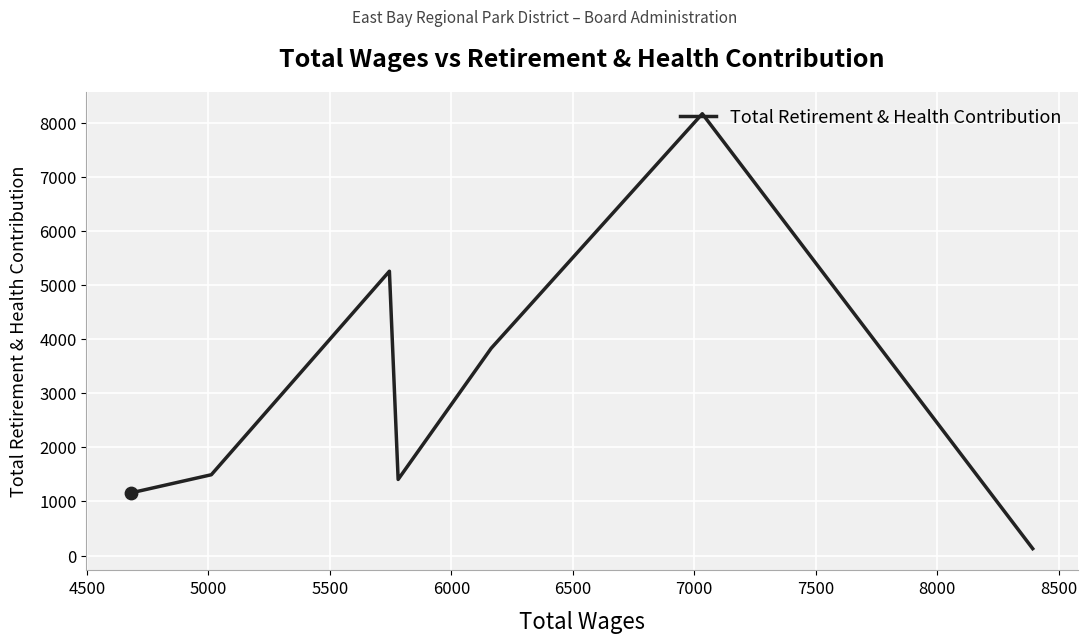

Approximately how many times larger is the value at 4500 compared to 6000?

1.6